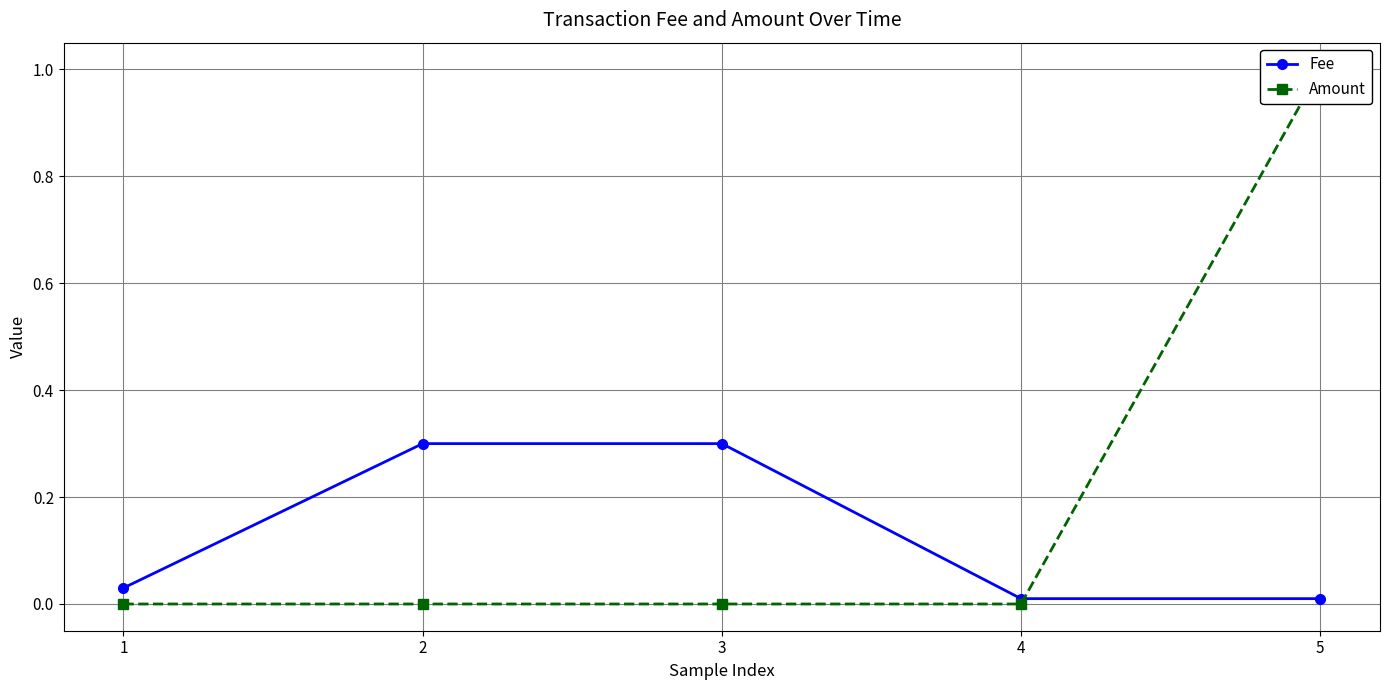

Which series has the widest spread of values?

Amount